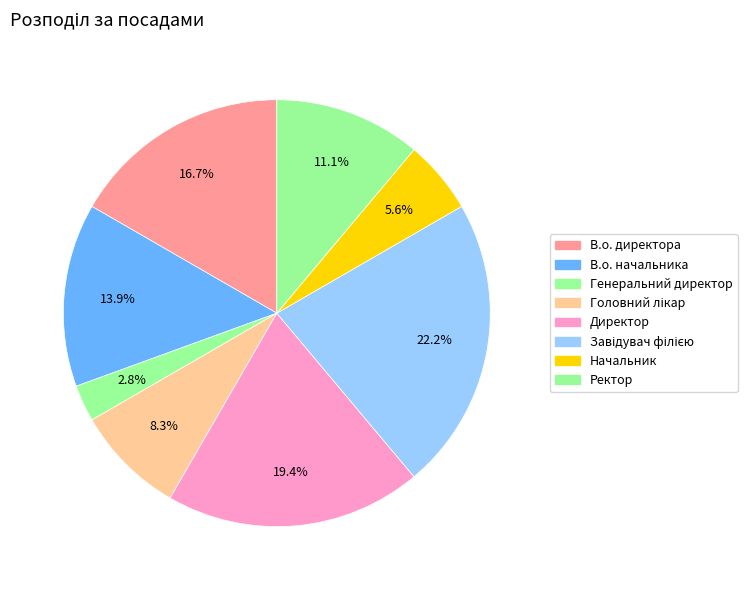

How many slices are in this pie chart?

8